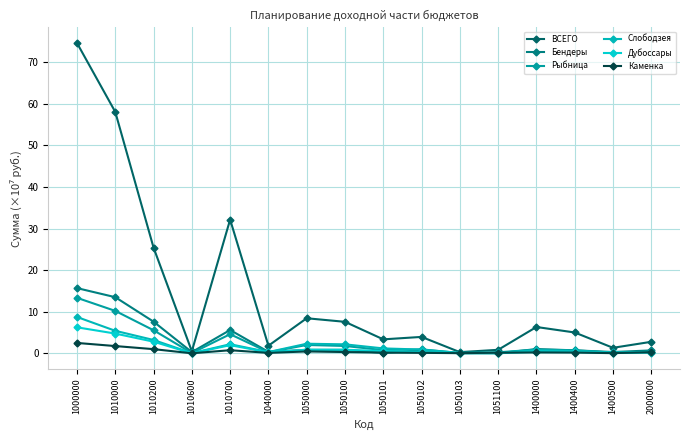

What value does the Рыбница series have at 1400400?

0.7